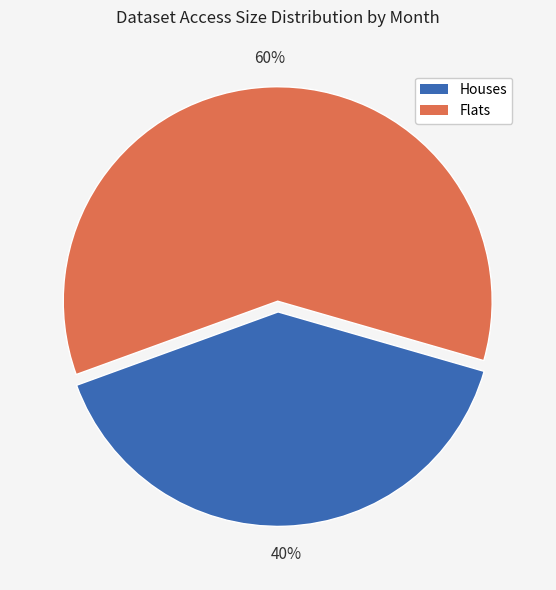

Is there a majority slice in this chart?

Yes